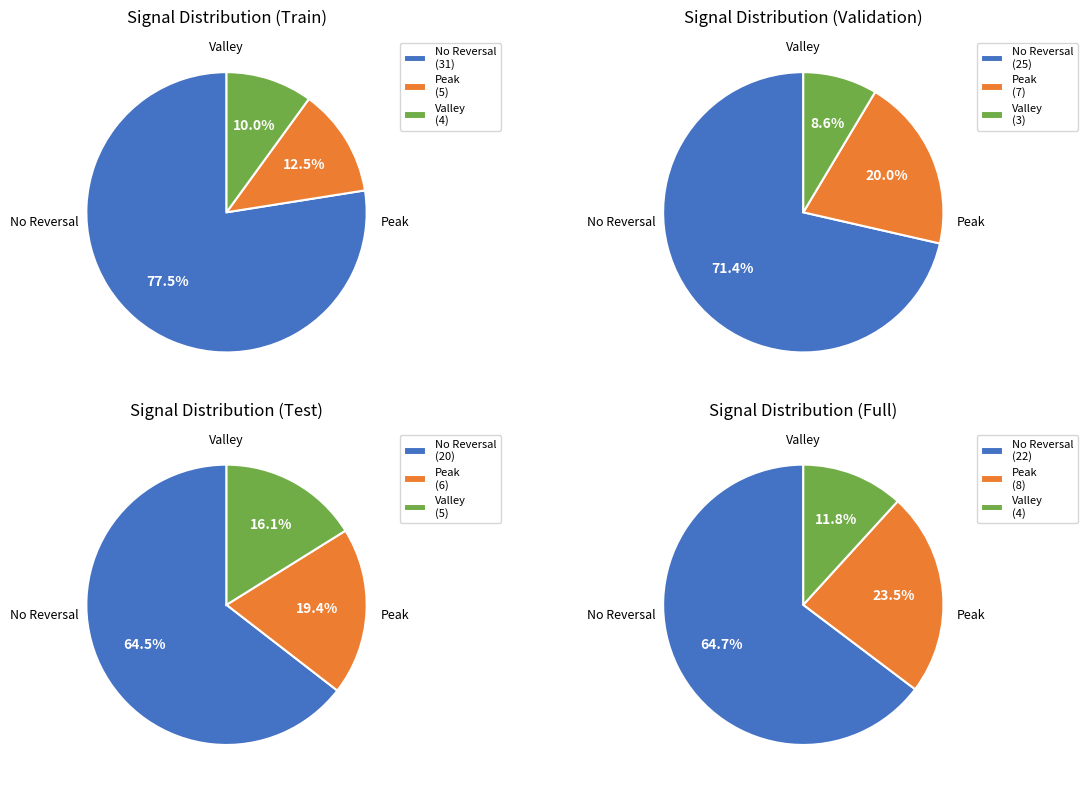

Is there a majority slice in this chart?

Yes